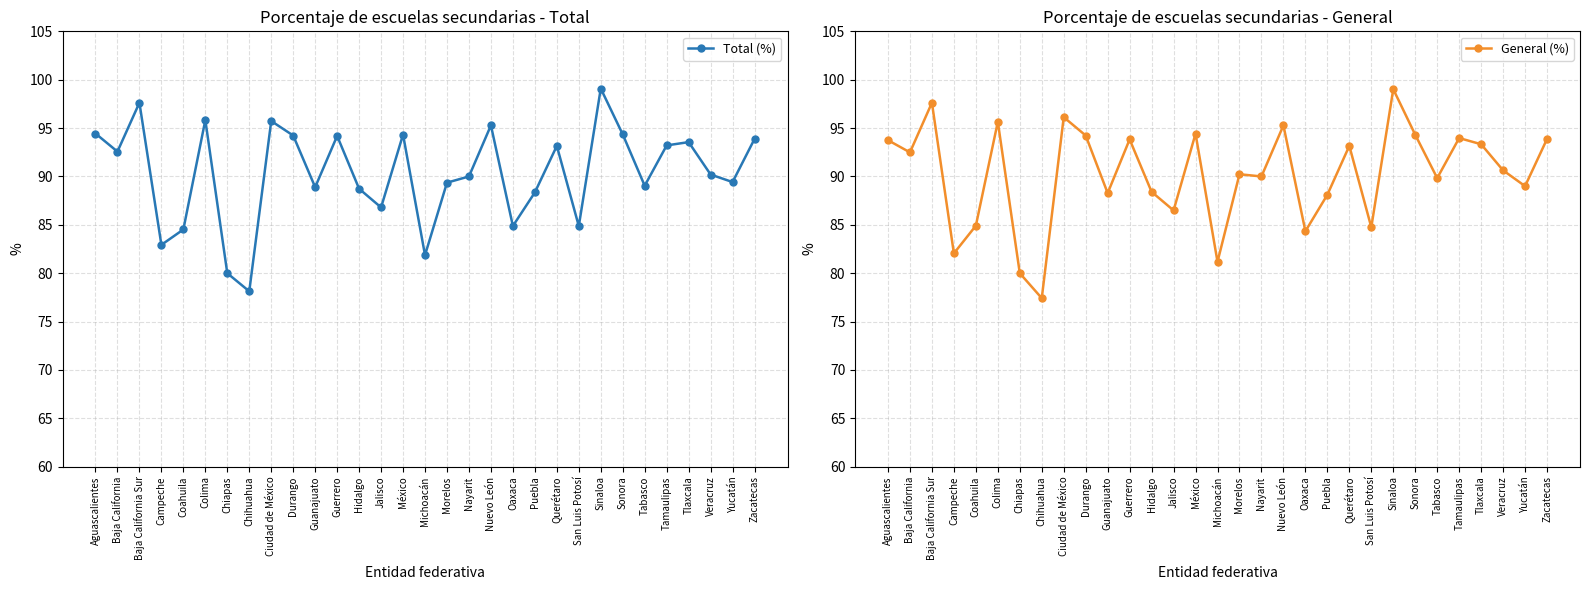

What is the average value of the Total (%) series?

90.3